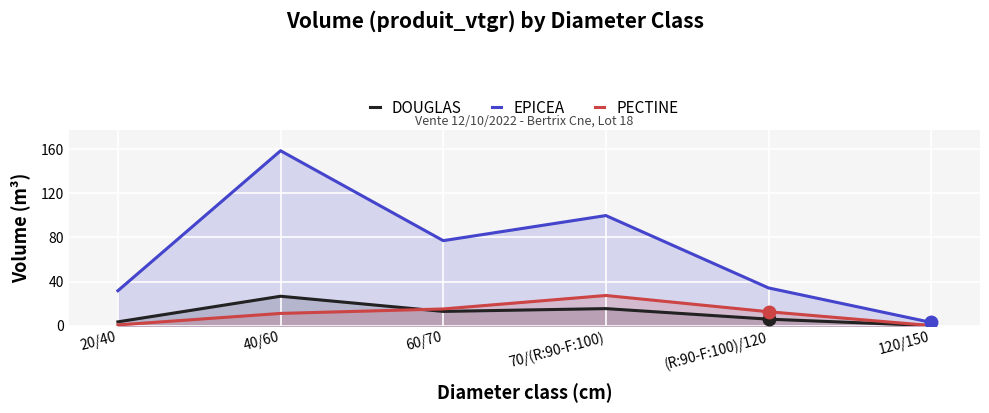

Which series has the largest total across all categories?

EPICEA